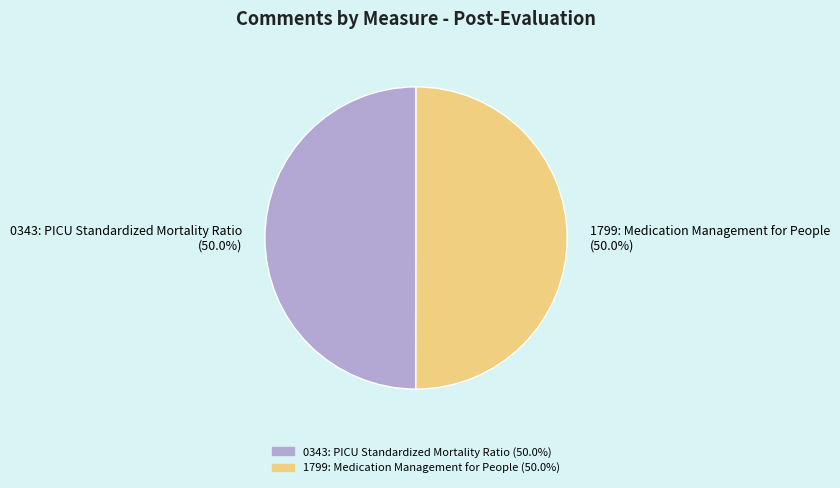

What percentage is the 0343: PICU Standardized Mortality Ratio slice, to the nearest percent?

50%